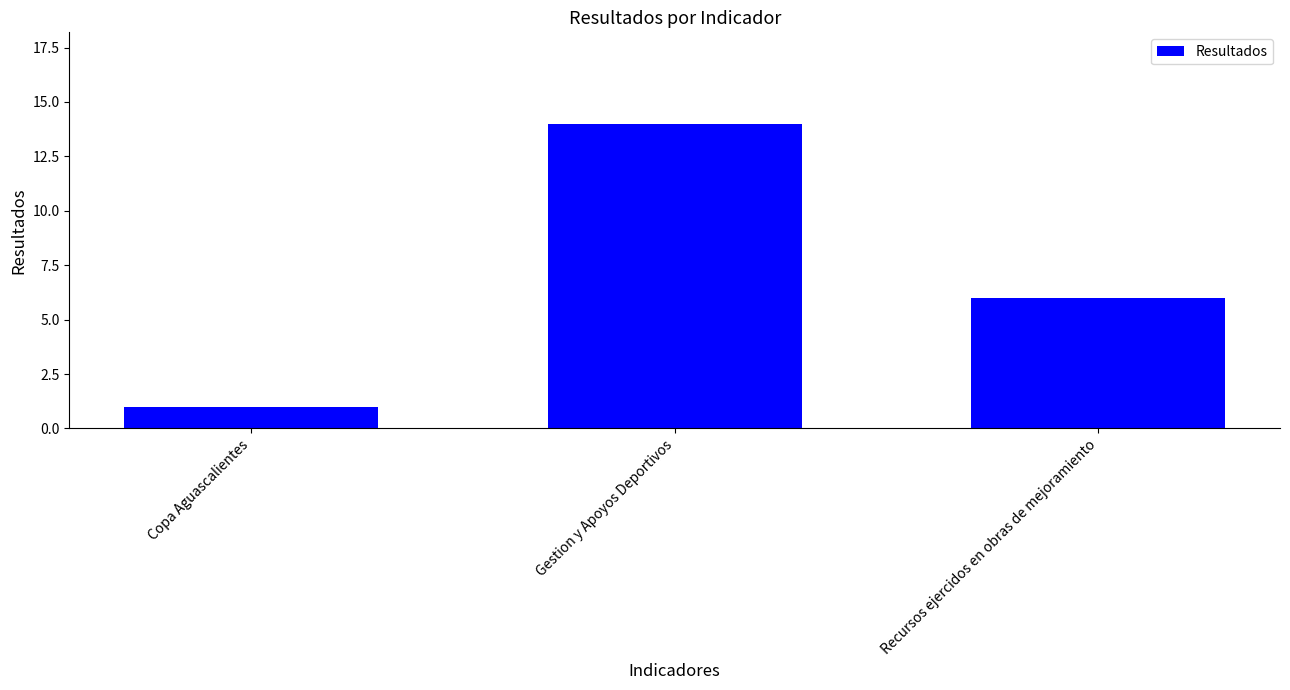

What is the smallest value displayed?

1